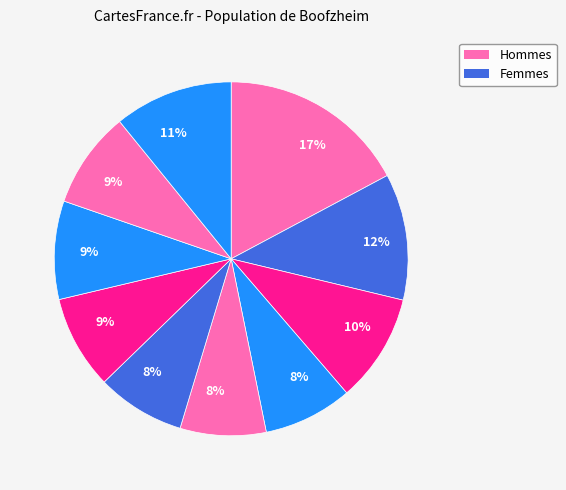

Count the number of slices in the pie.

10